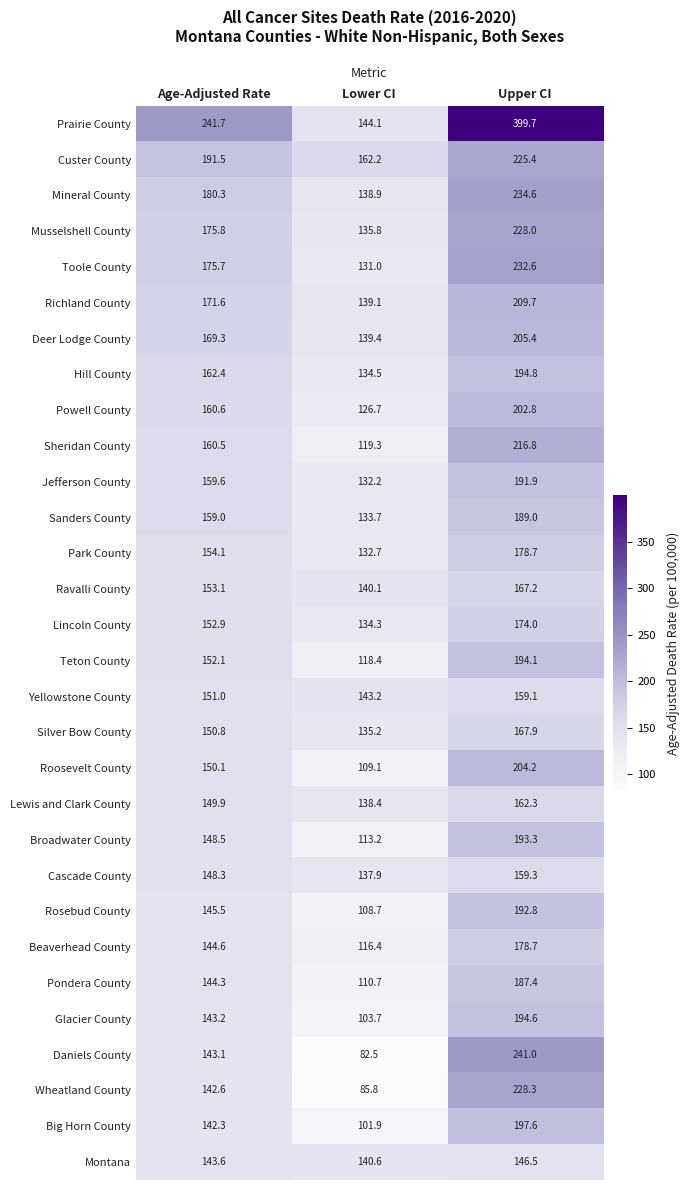

Which label corresponds to the smallest value in the chart?

Lower CI